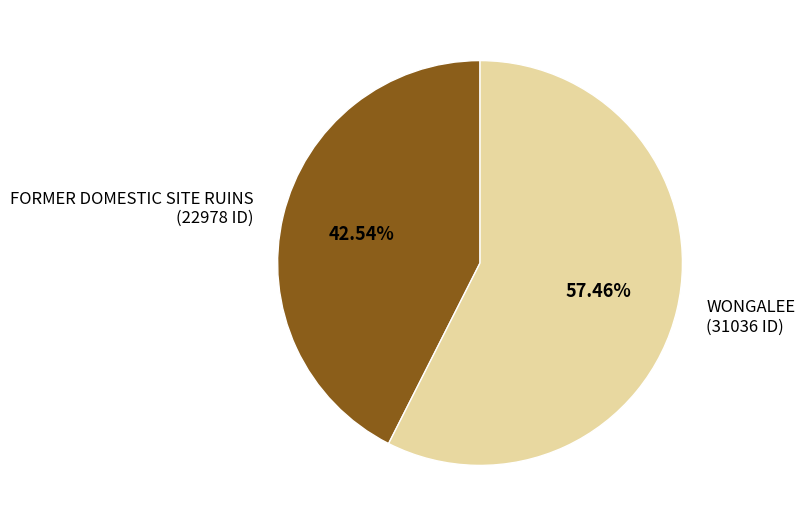

Which slice is the smallest?

FORMER DOMESTIC SITE RUINS